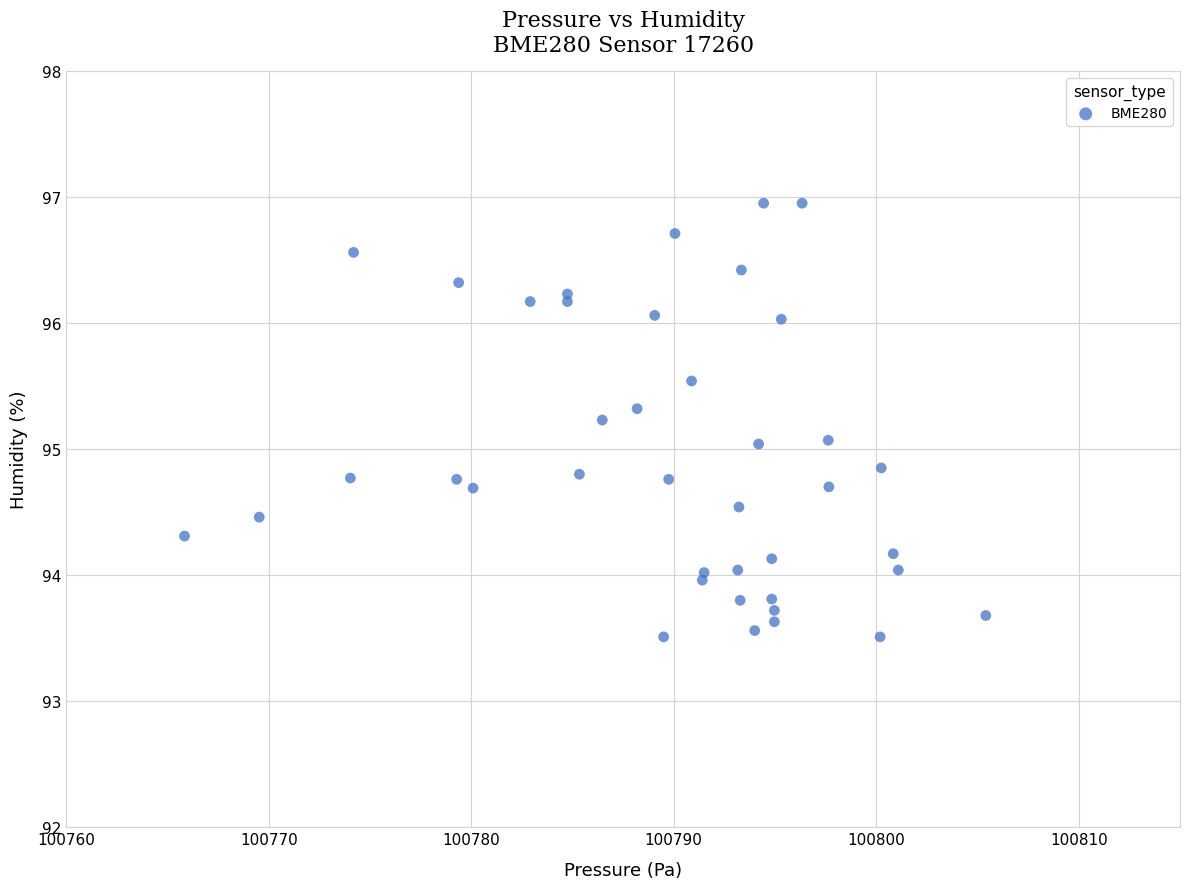

What is the range of Y values (max minus min)?

3.4